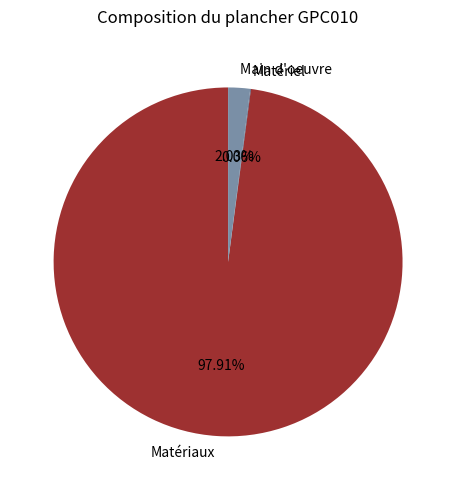

Which has a higher value, Matériaux or Main d'oeuvre?

Matériaux